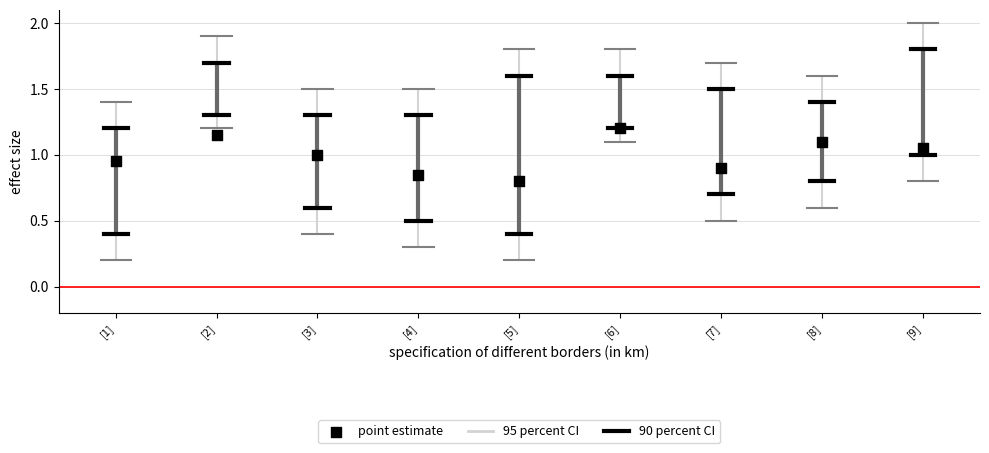

How many data points are displayed?

9